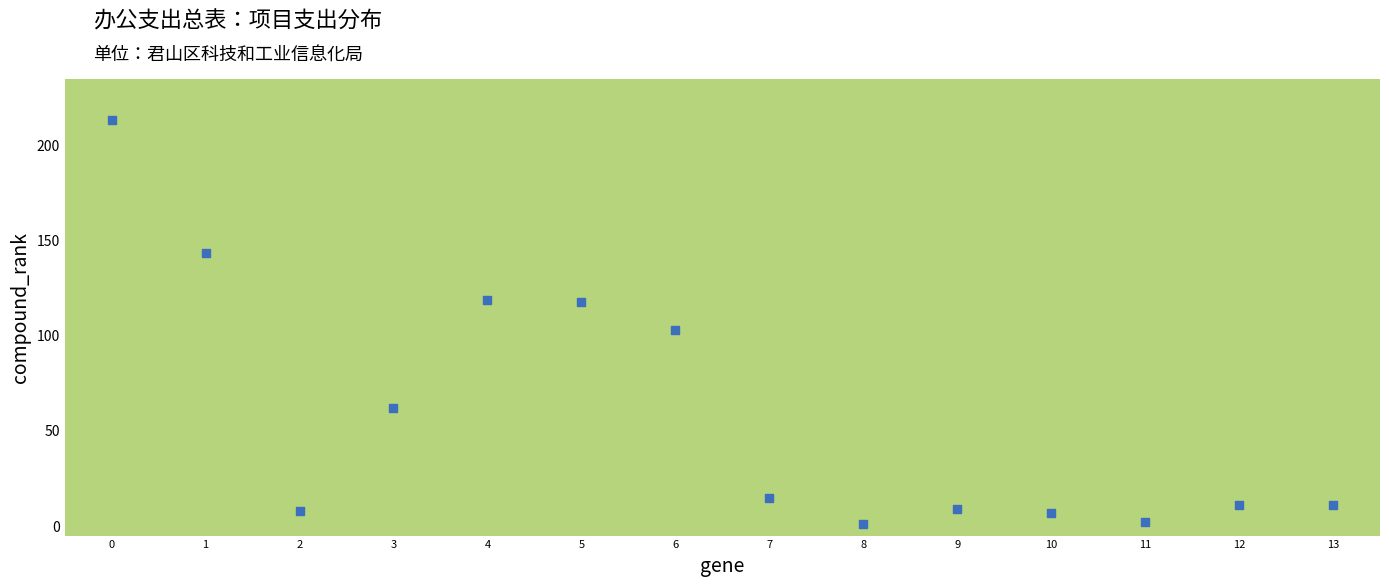

What is the range of Y values (max minus min)?

212.4